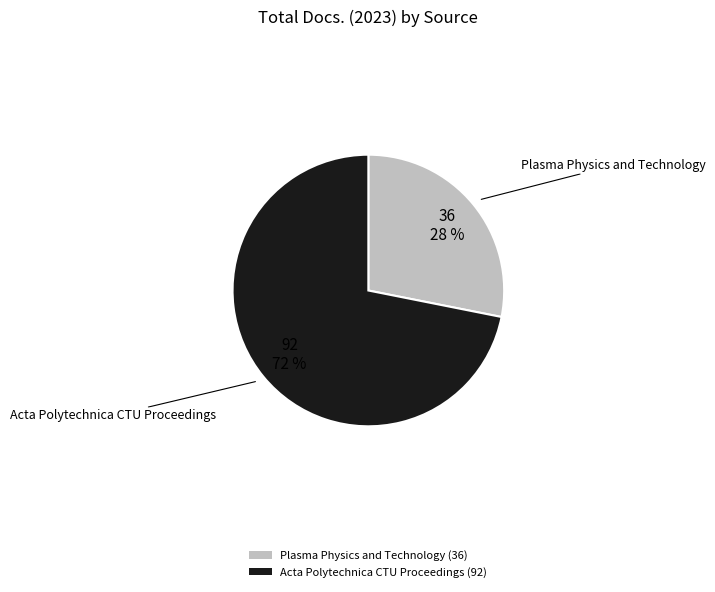

Which slice is the smallest?

Plasma Physics and Technology